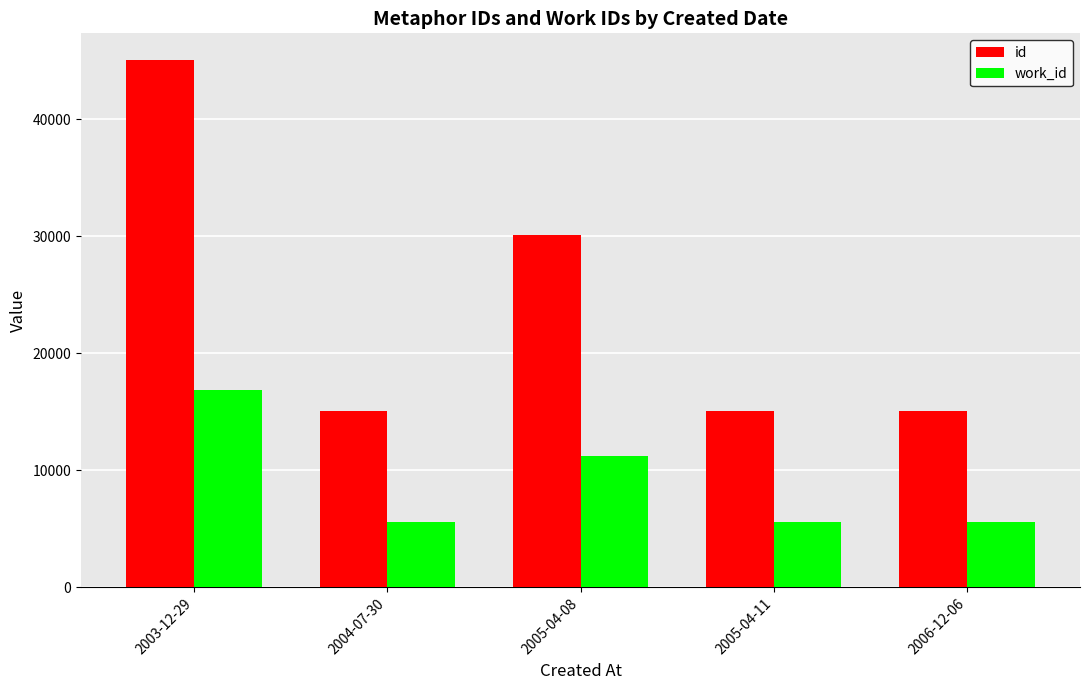

Rank the series by their maximum value, from lowest to highest.

work_id, id